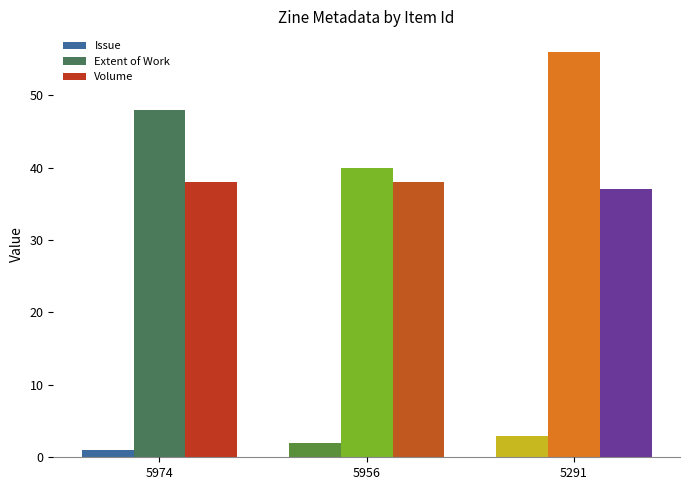

Which series has the largest total across all categories?

Extent of Work